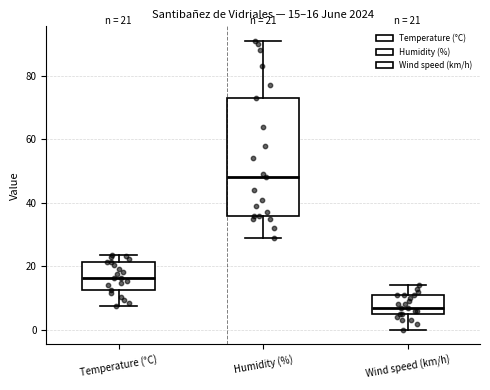

Which box has the lowest median line?

Wind speed (km/h)